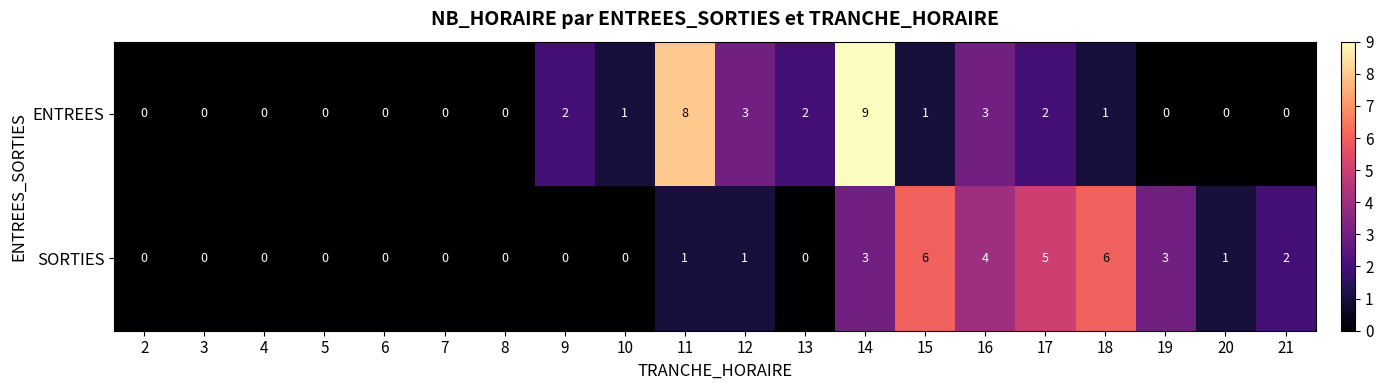

Rank the series at 19 from lowest to highest value.

ENTREES, SORTIES